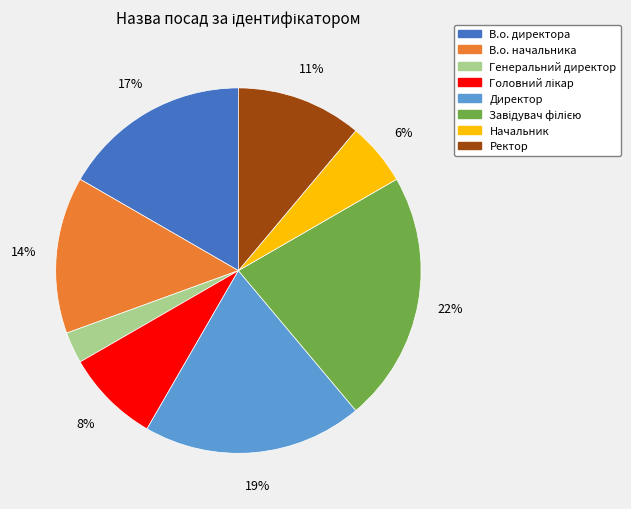

Is it true that Начальник is 1% of the pie?

False